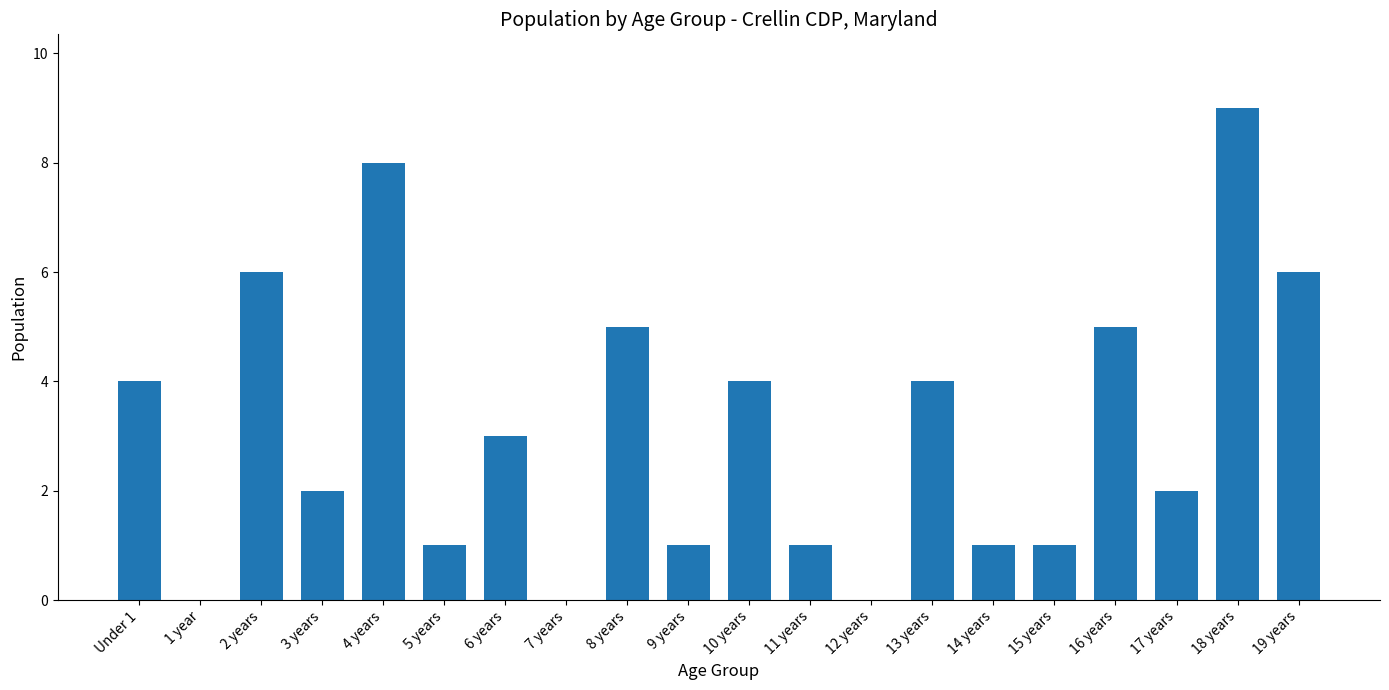

Reading left to right, what are all the values shown in this chart?

4	0	6	2	8	1	3	0	5	1	4	1	0	4	1	1	5	2	9	6